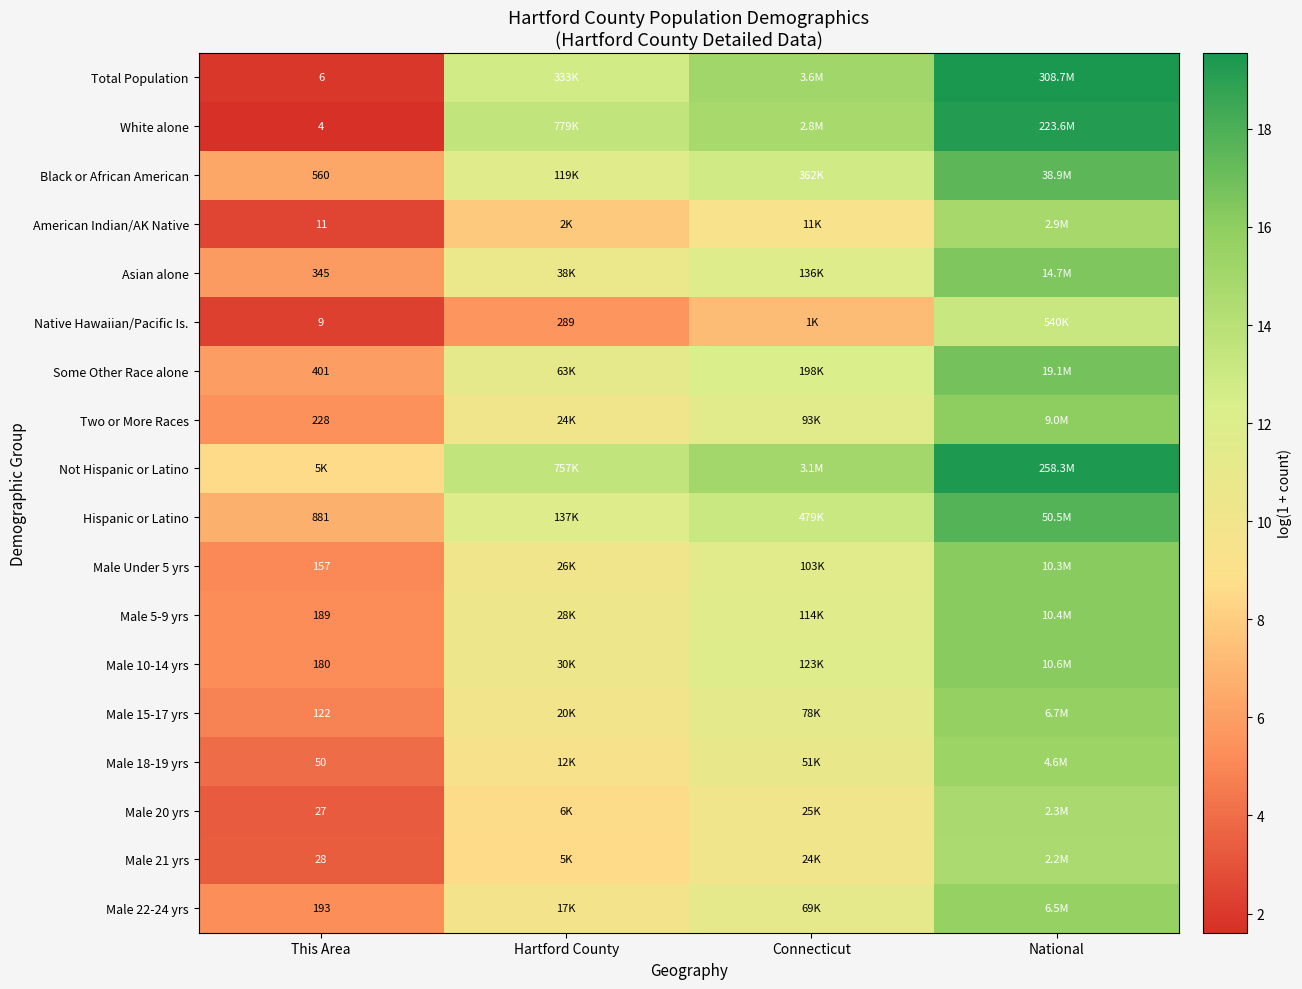

Which category has the lowest value in the Two or More Races series?

This Area